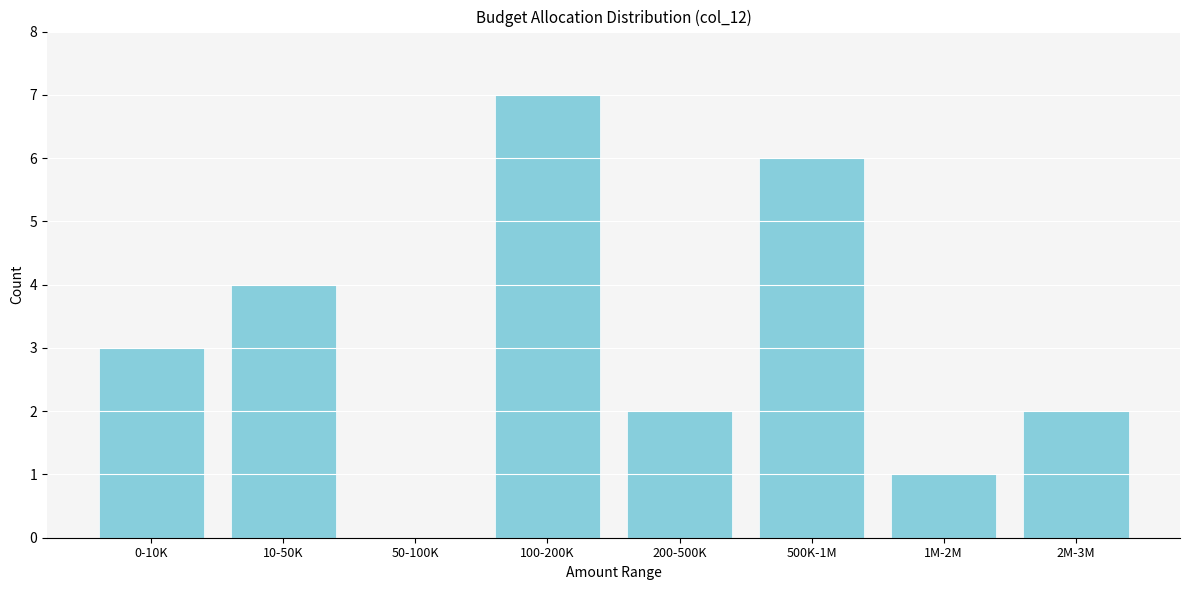

Reading left to right, what are all the values shown in this chart?

0-10K=3	10-50K=4	50-100K=0	100-200K=7	200-500K=2	500K-1M=6	1M-2M=1	2M-3M=2